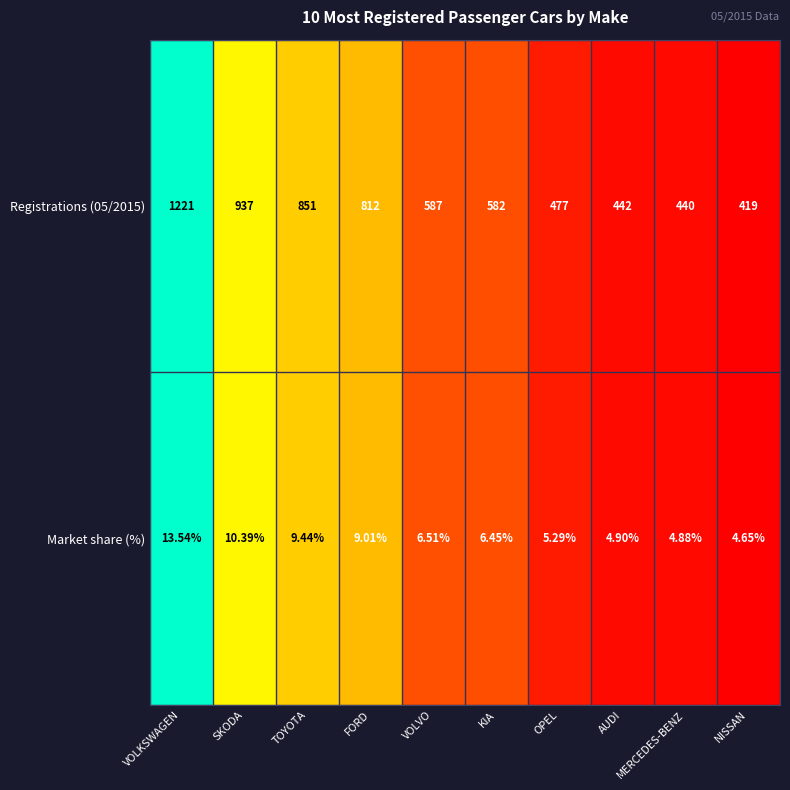

Rank the categories by Market share (%) value from lowest to highest.

NISSAN, MERCEDES-BENZ, AUDI, OPEL, KIA, VOLVO, FORD, TOYOTA, SKODA, VOLKSWAGEN